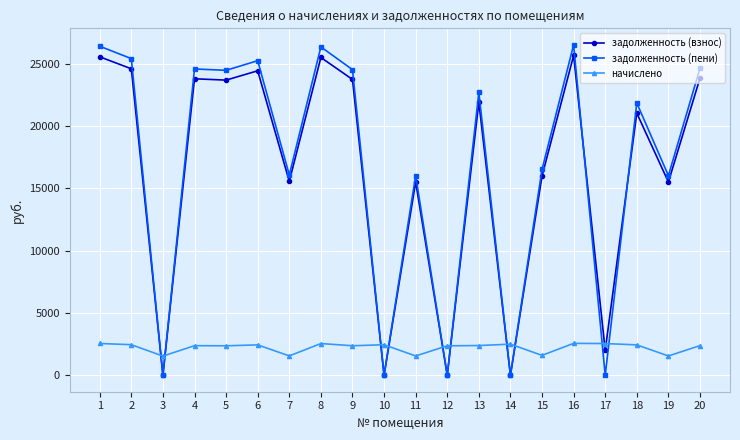

After their last crossing, which series has the higher values: задолженность (пени) or задолженность (взнос)?

задолженность (пени)